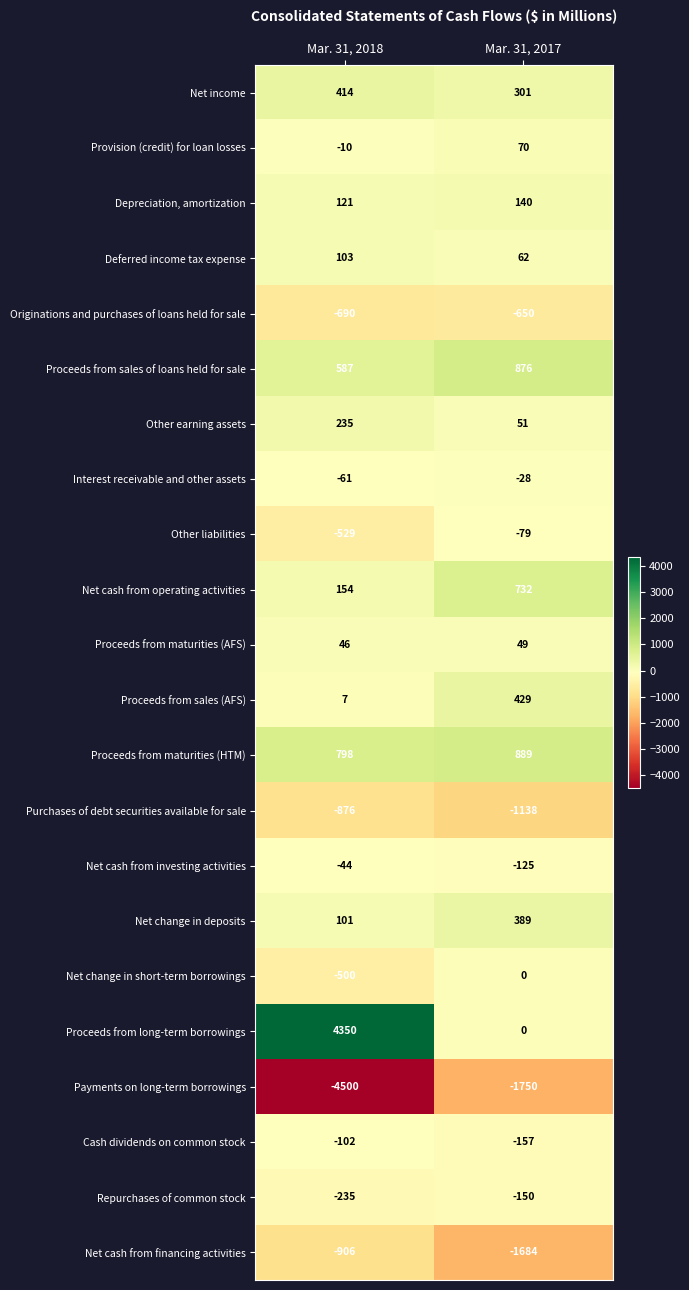

What is the difference between the Repurchases of common stock values at Mar. 31, 2018 and Mar. 31, 2017?

85